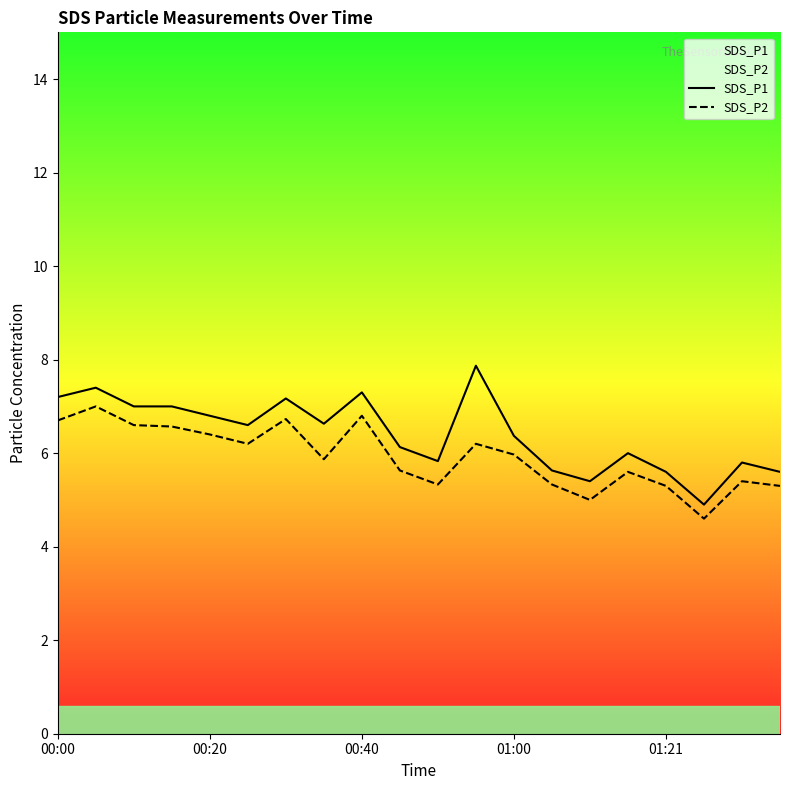

True or false: SDS_P2 and SDS_P1 intersect in this chart.

False